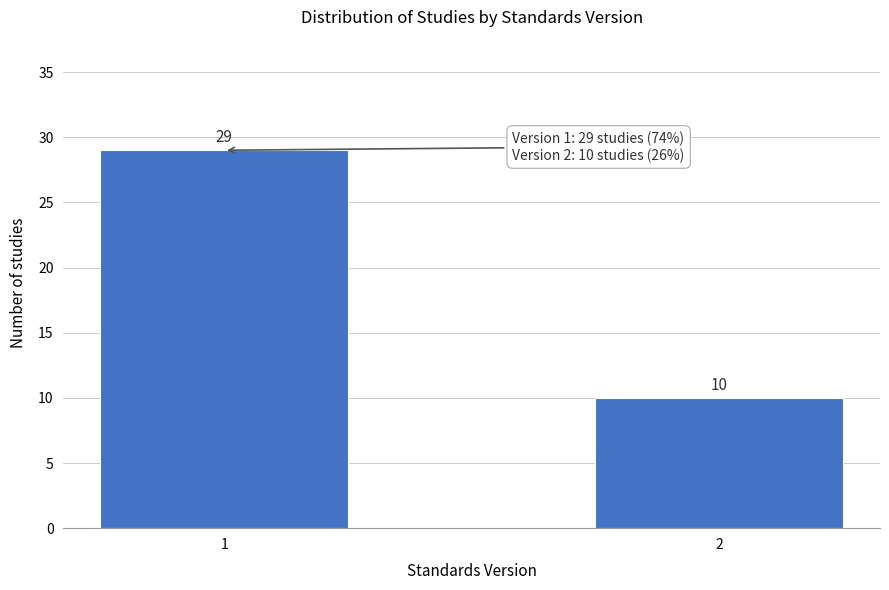

Reading left to right, transcribe all the data shown in this chart.

29	10